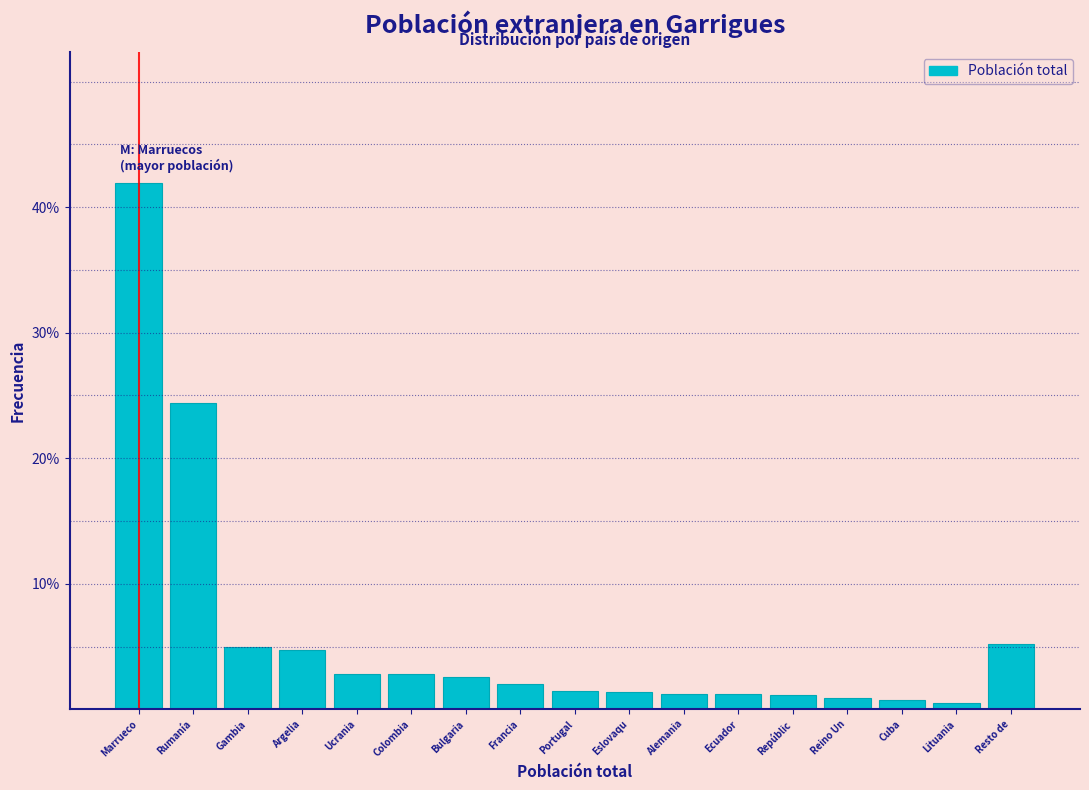

What is the average value?

5.9